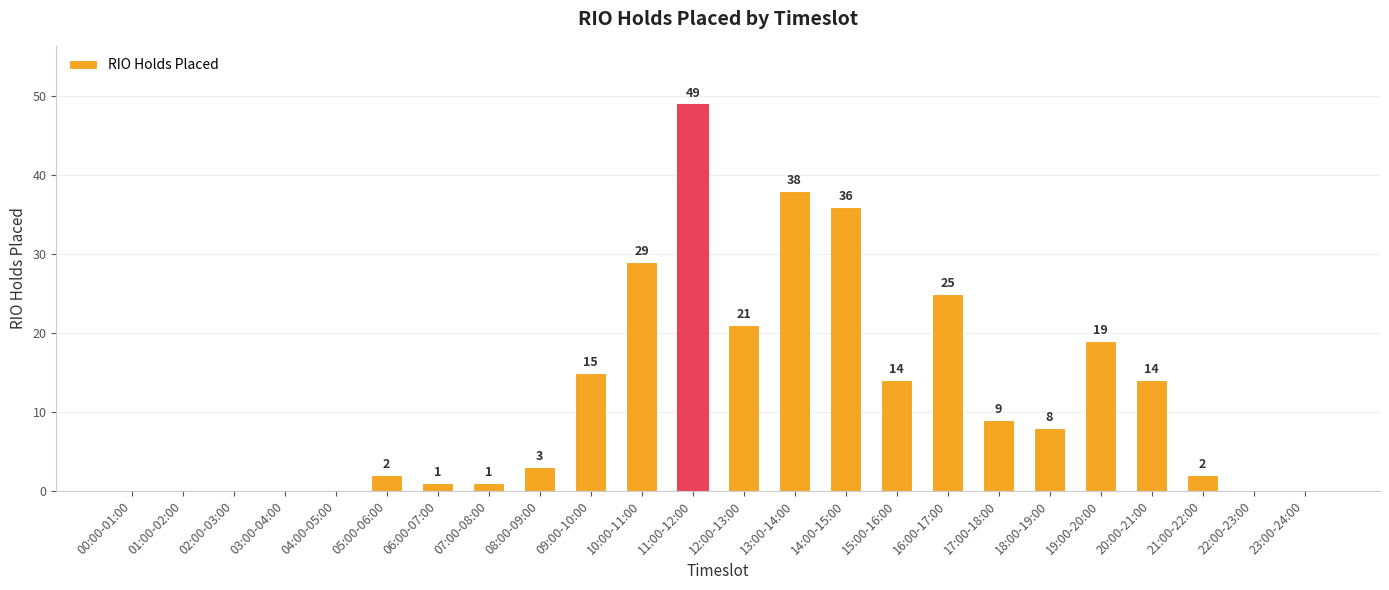

What is the sum of the values at 15:00-16:00 and 06:00-07:00?

15